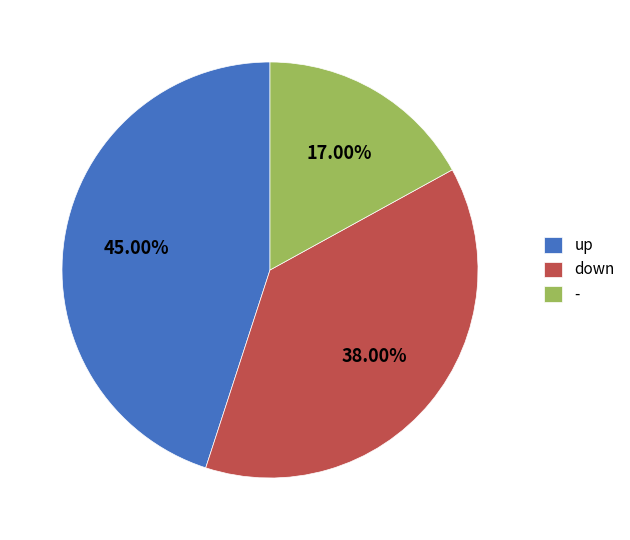

How many slices are in this pie chart?

3